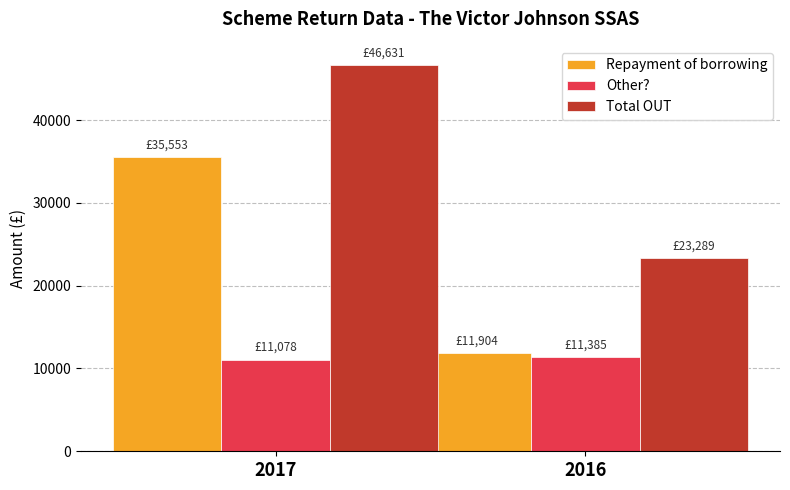

What is the value of the Other? bar at the 2nd from the left?

11385.0